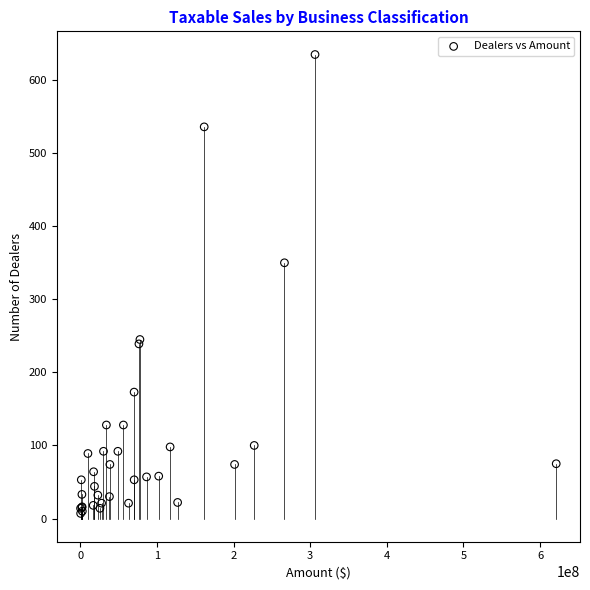

What Y value in the scatter plot is closest to 321?

350